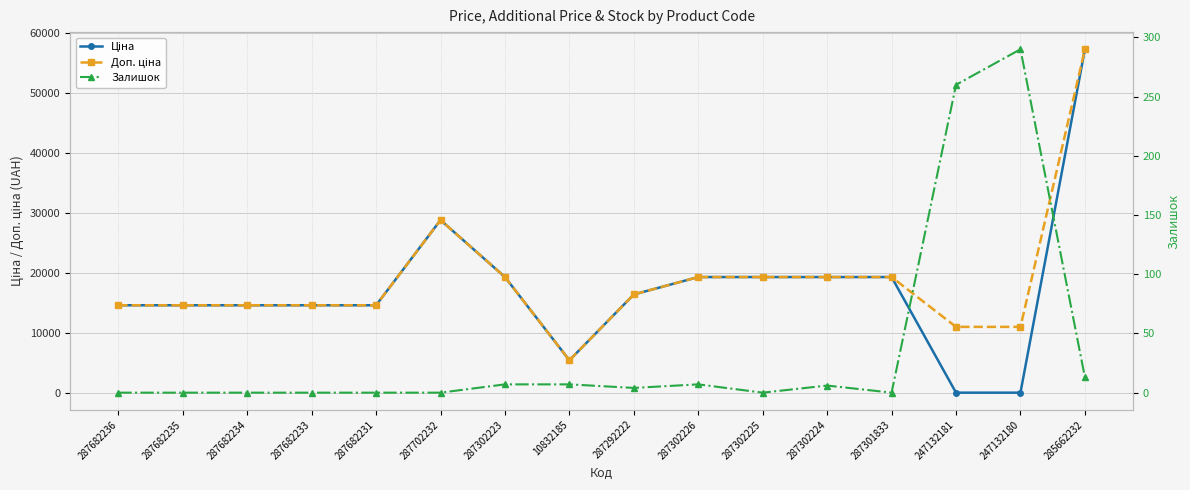

What is the average value of the Залишок series?

37.1